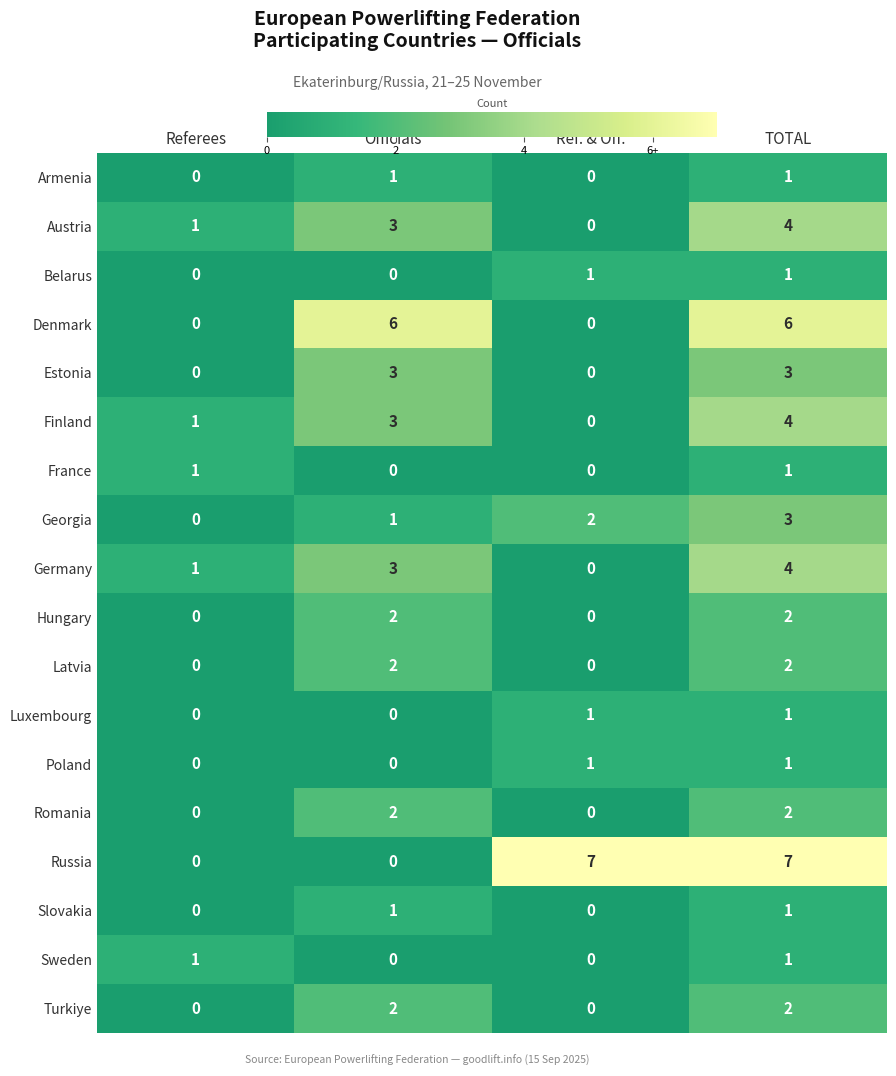

Is it true that Slovakia equals 0 at Referees?

True